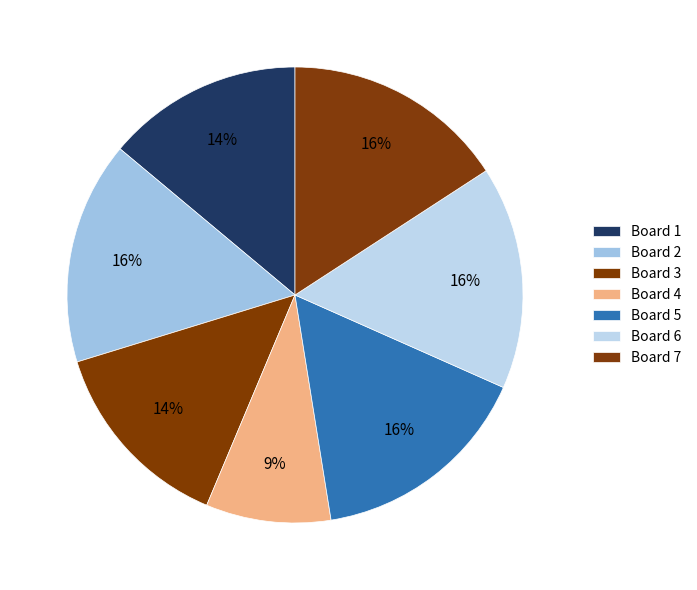

How many segments does this pie chart have?

7